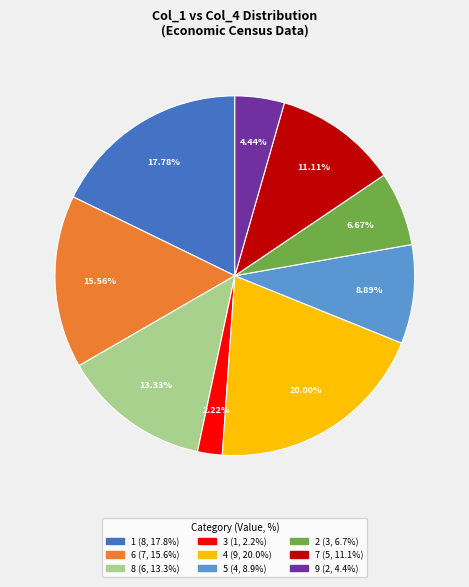

Is there a majority slice in this chart?

No